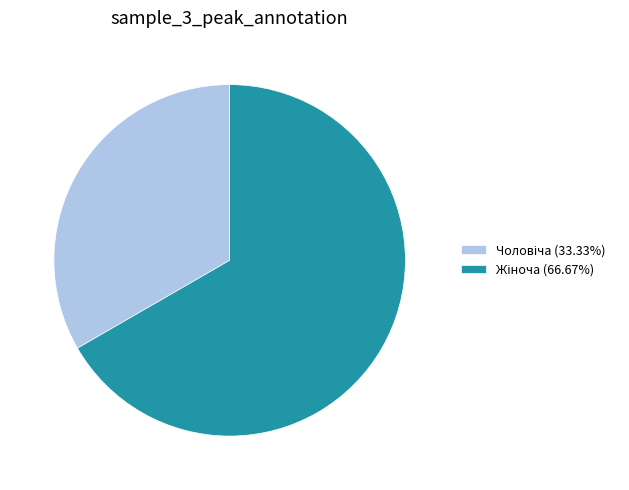

Is there a majority slice in this chart?

Yes